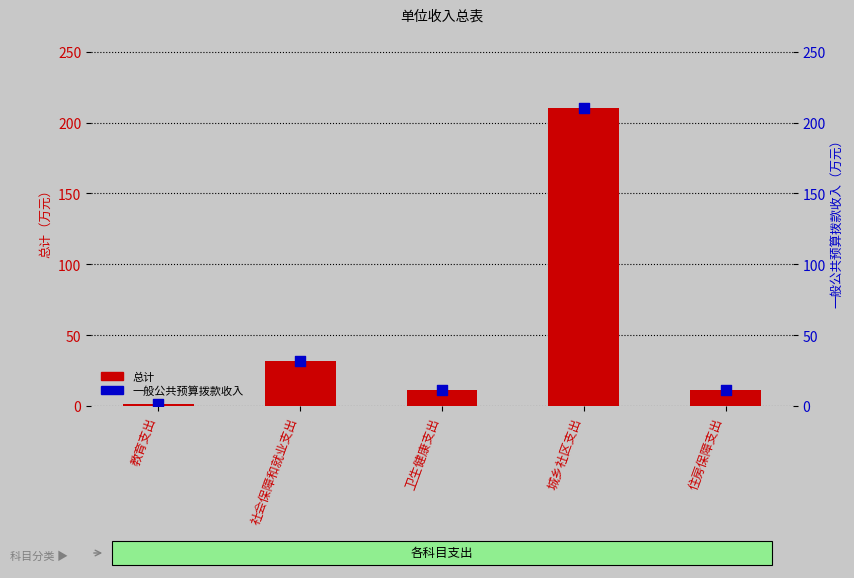

What are all the series names shown in the legend?

总计, 一般公共预算拨款收入